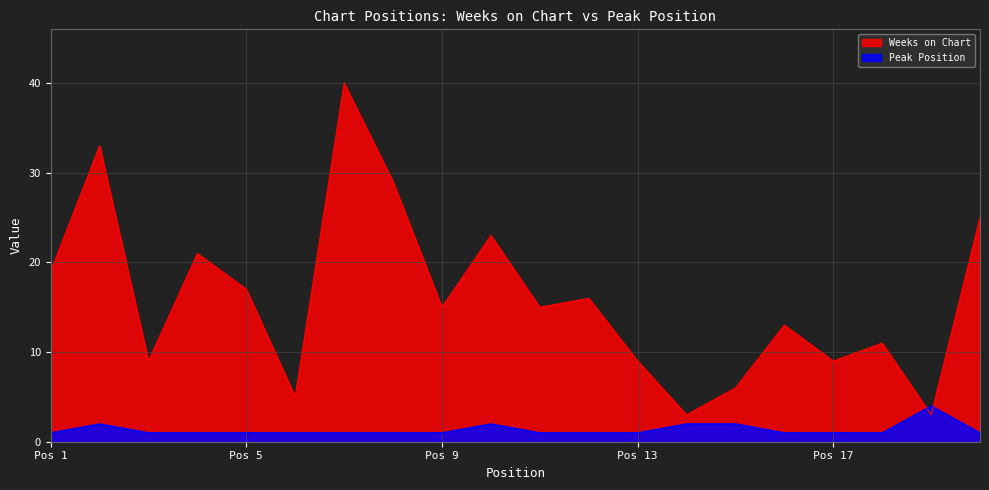

What is the difference between the maximum and minimum values in the Peak Position series?

3